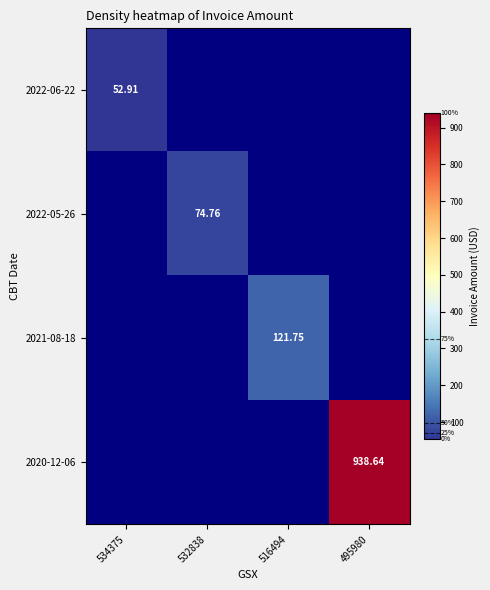

Rank the categories by 2022-06-22 value from highest to lowest.

534375, 532838, 516494, 495980